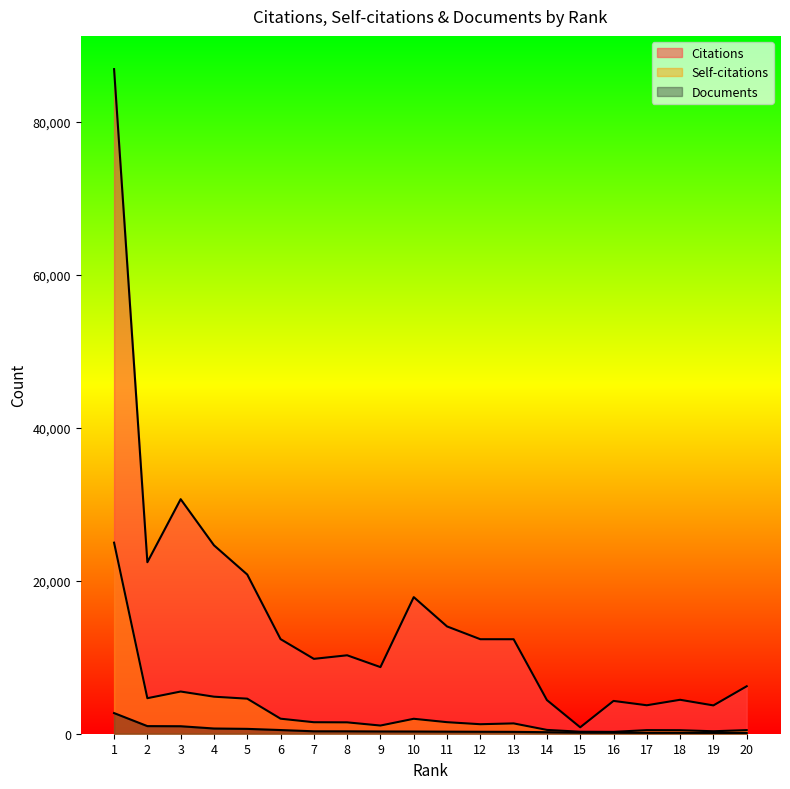

Is it true that Documents equals 637 at 2?

False